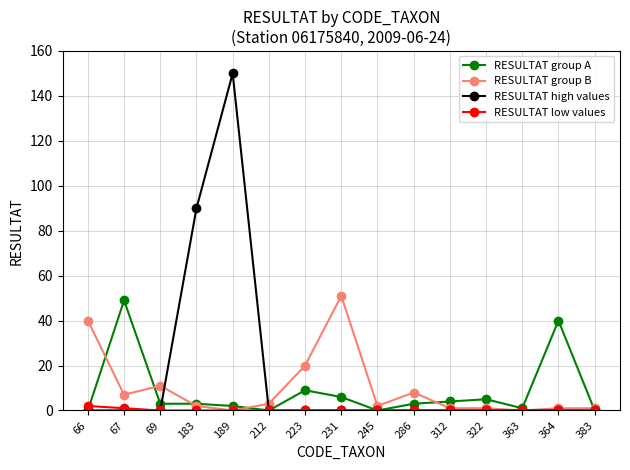

True or false: RESULTAT group B has more than 0 points higher than both neighbors.

True